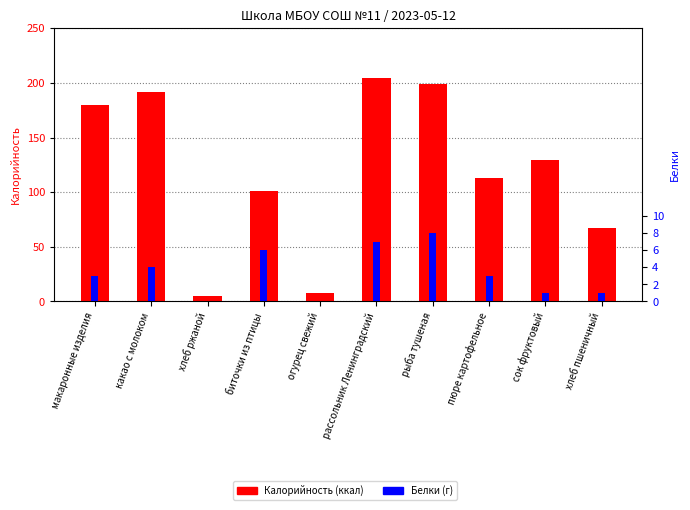

What is the label of the 2nd bar from the left?

какао с молоком